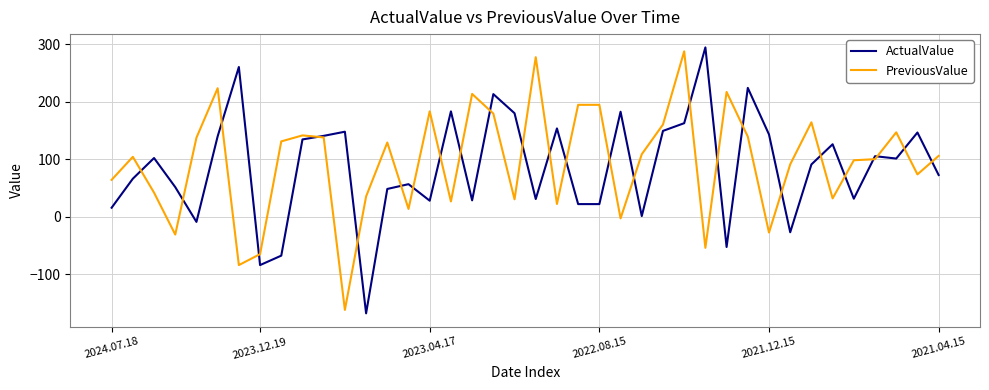

At how many categories does at least one series exceed 85?

35